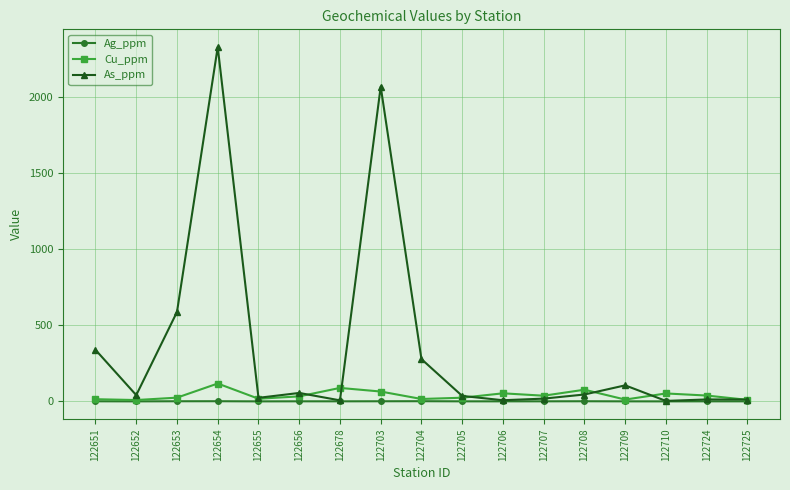

True or false: Ag_ppm has a value of 0.1 at 122710.

True